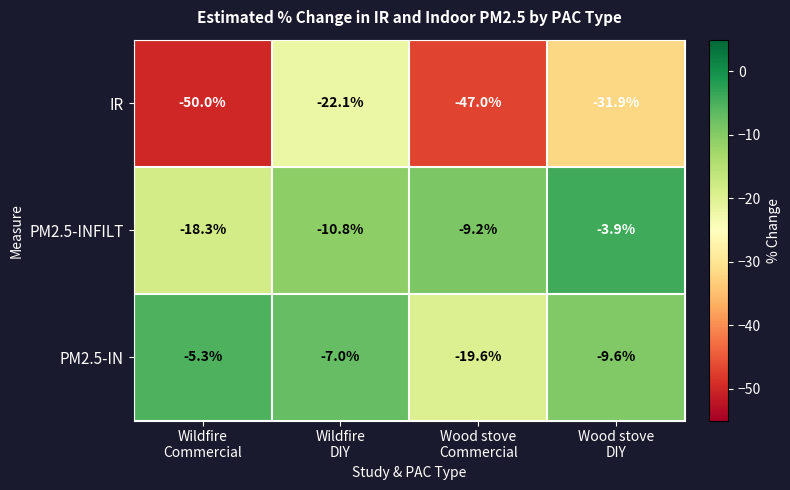

Which category has the highest value across all series?

Wood stove
DIY